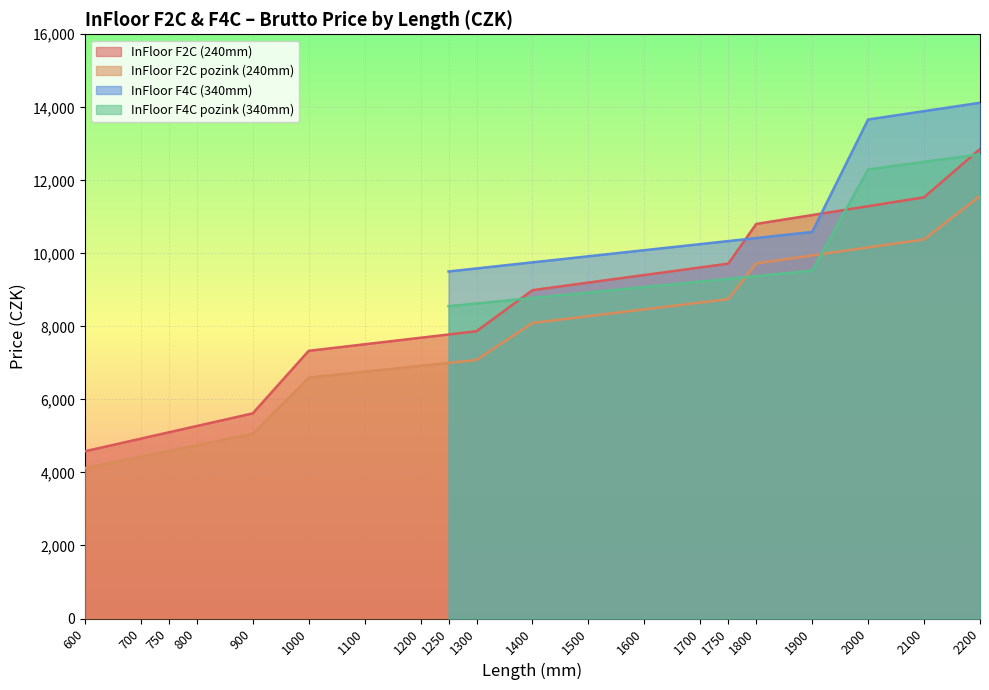

What is the difference between the InFloor F2C (240mm) values at 2100 and 1500?

2335